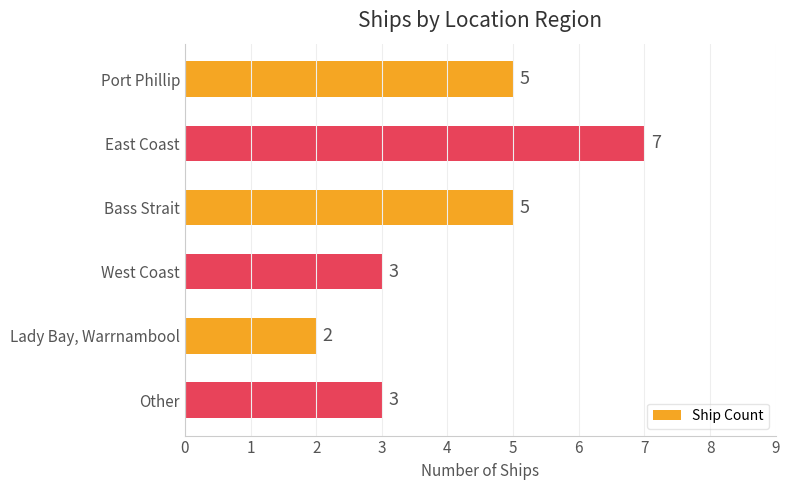

What is the difference between the maximum and minimum values?

5